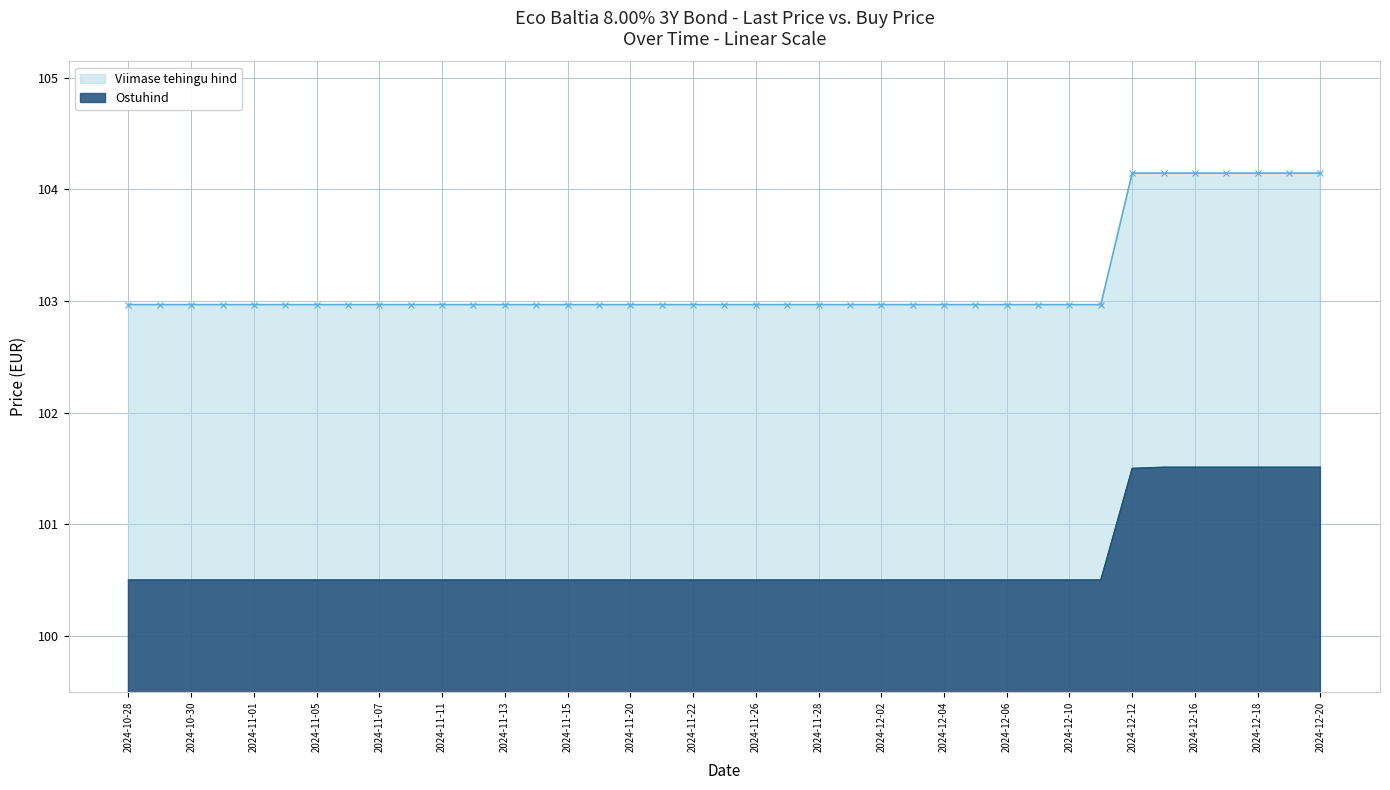

What is the maximum value for Ostuhind?

101.5